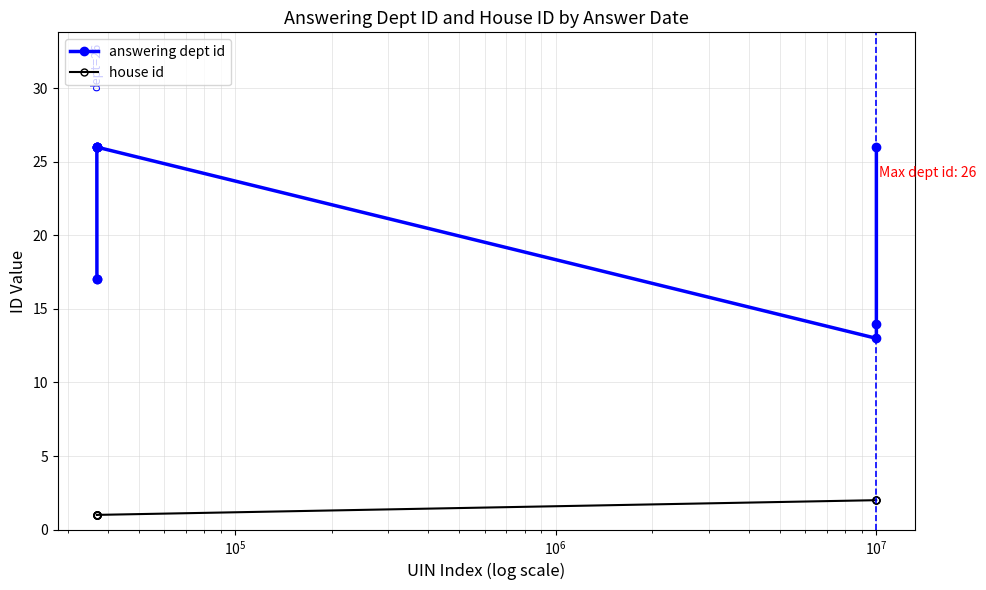

At how many categories does at least one series exceed 24?

6